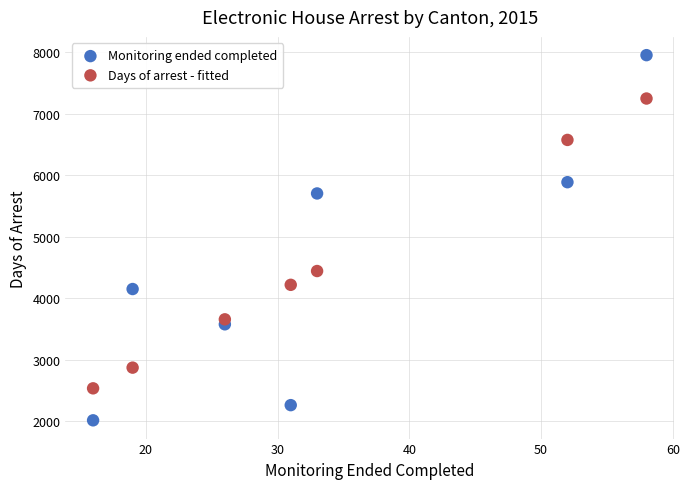

Which series has the largest Y range (max minus min)?

Monitoring ended completed